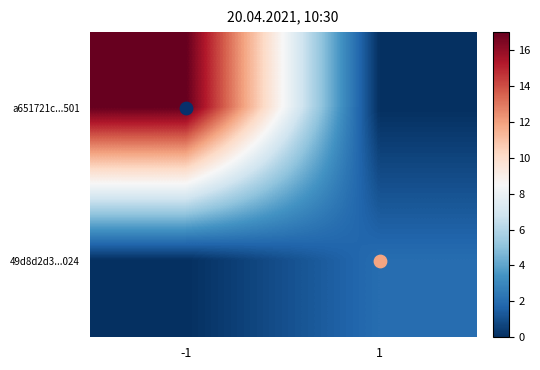

List the series in order of their overall mean, lowest first.

49d8d2d3...024, a651721c...501